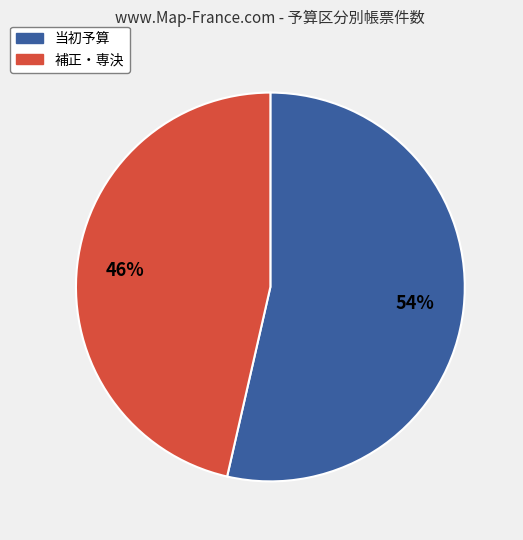

Is it true that 当初予算 is 54% of the pie?

True